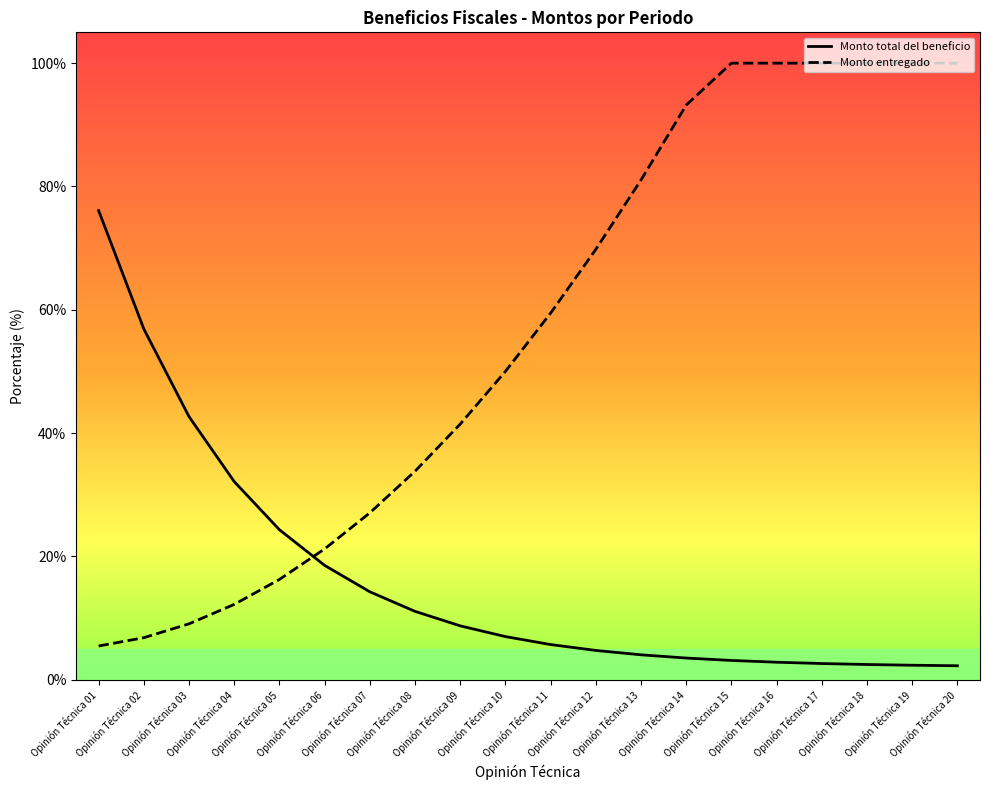

What is the minimum value for Monto entregado?

5.5